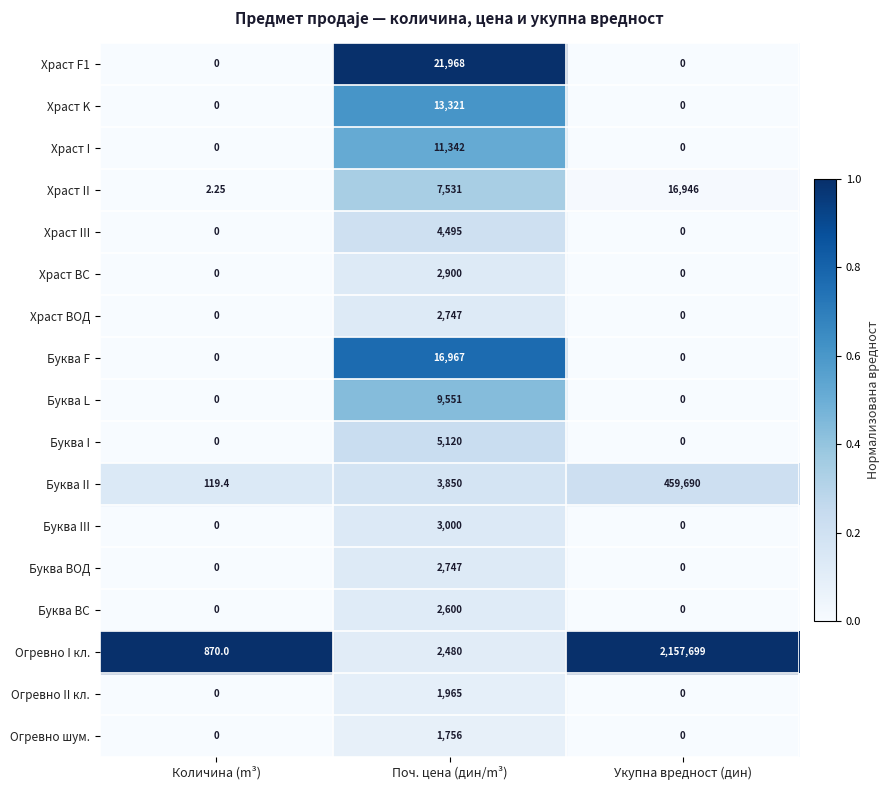

Which series has the largest total across all categories?

Огревно I кл.